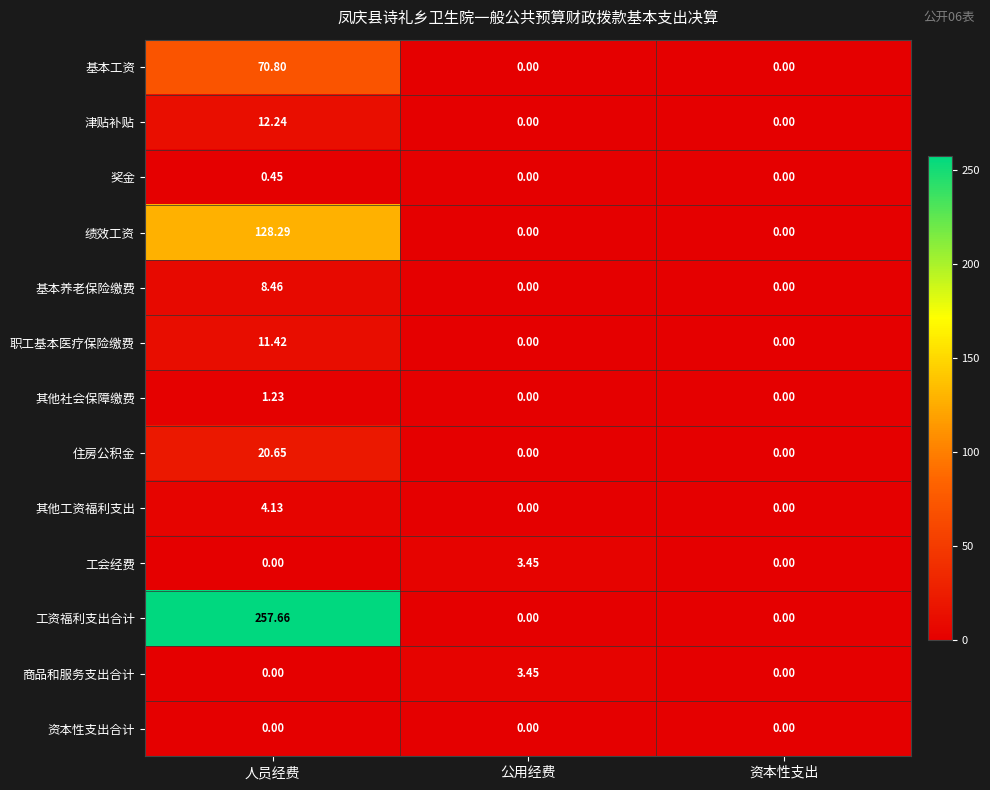

Which series changed the most between 人员经费 and 公用经费?

工资福利支出合计